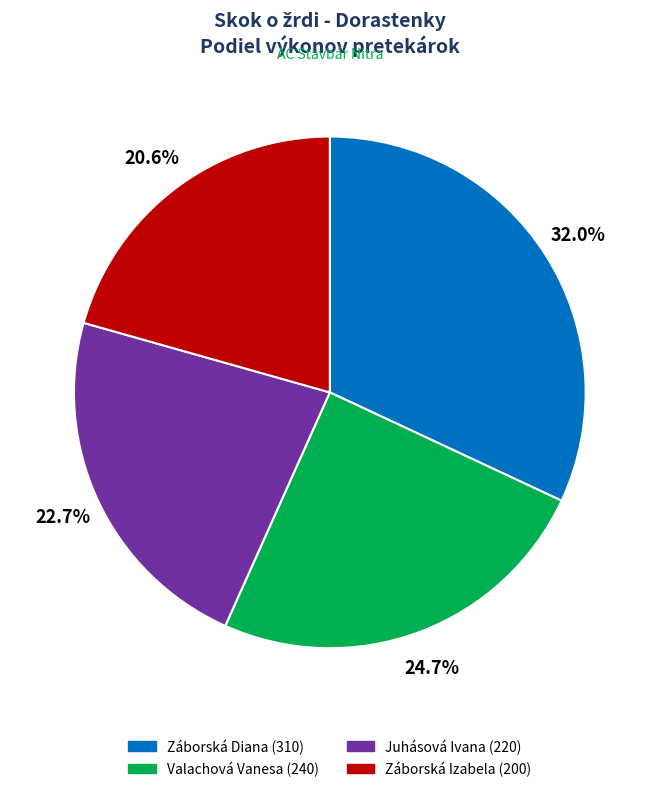

Is Juhásová Ivana the majority of the pie?

No